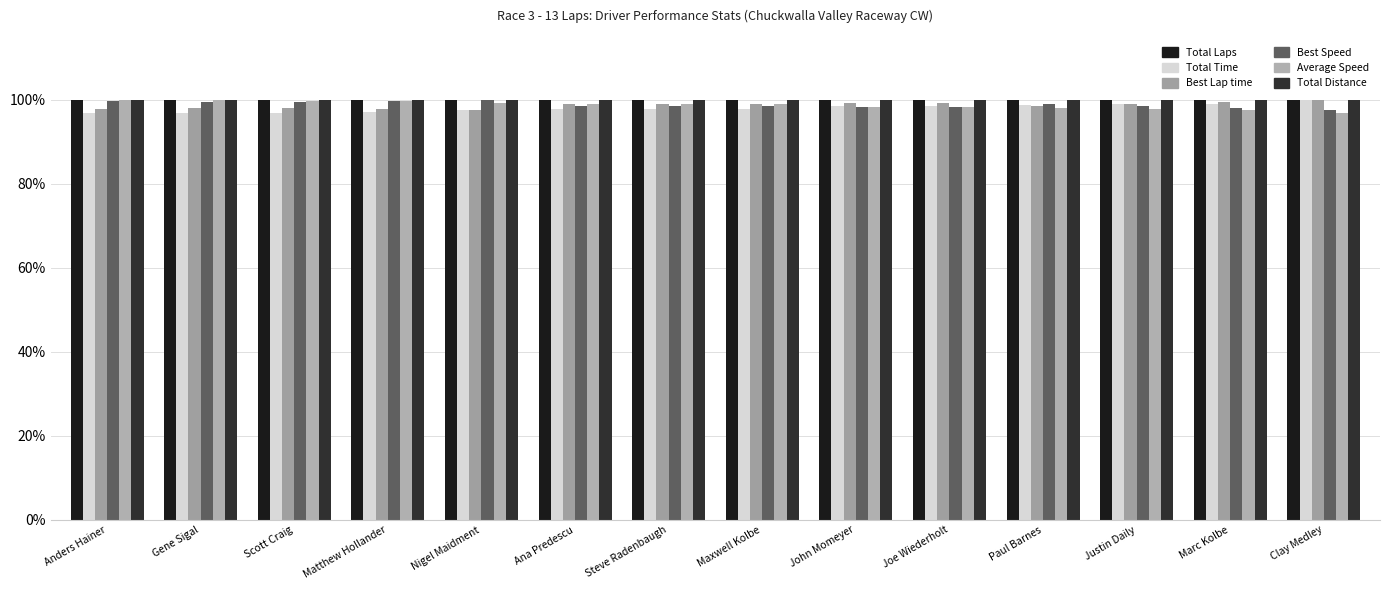

True or false: Best Lap time has a value of 0.4 at Matthew Hollander.

False